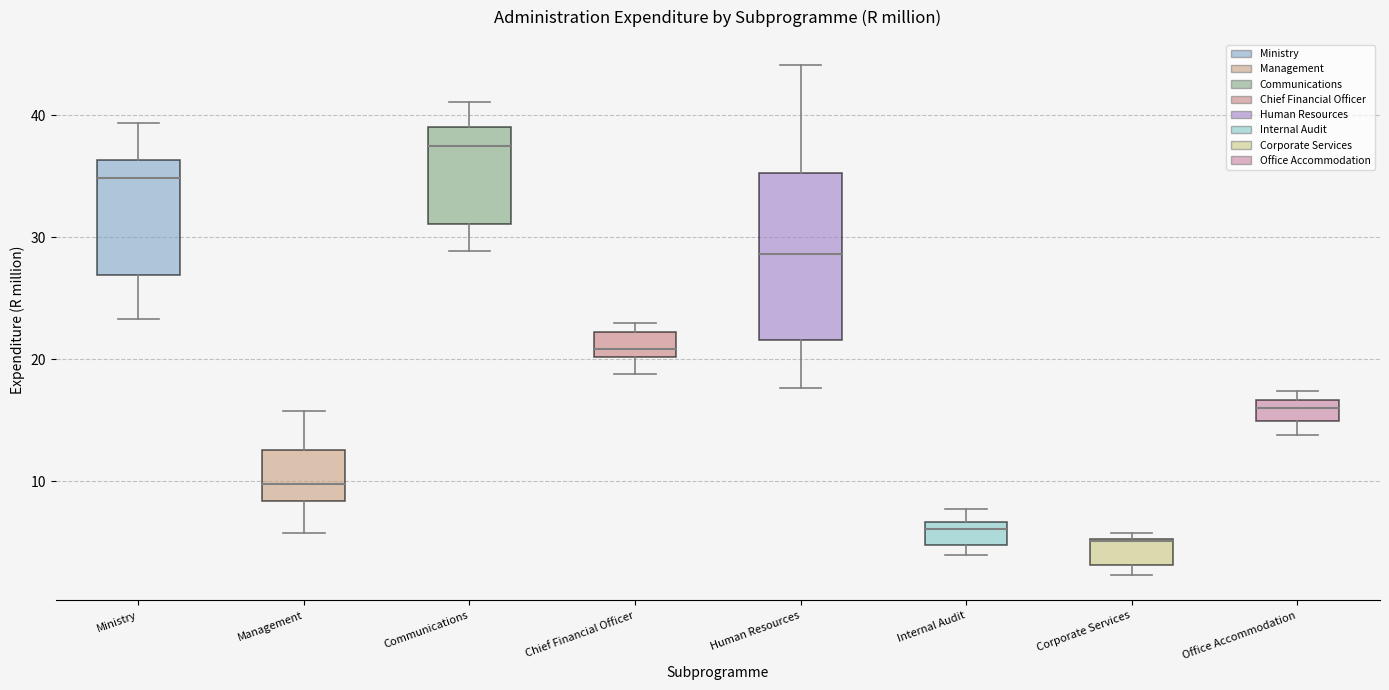

Reading left to right, read every box against the y-axis: the position of its median line, the range the box covers, and the ends of its whiskers. The values are not printed on the chart, so give them approximately, as read against the axis.

Ministry: median 35, box 27 to 36, whiskers 23 to 39
Management: median 10, box 8 to 13, whiskers 6 to 16
Communications: median 37, box 31 to 39, whiskers 29 to 41
Chief Financial Officer: median 21, box 20 to 22, whiskers 19 to 23
Human Resources: median 29, box 22 to 35, whiskers 18 to 44
Internal Audit: median 6, box 5 to 7, whiskers 4 to 8
Corporate Services: median 5, box 3 to 5, whiskers 2 to 6
Office Accommodation: median 16, box 15 to 17, whiskers 14 to 17 (just above the box's upper edge)